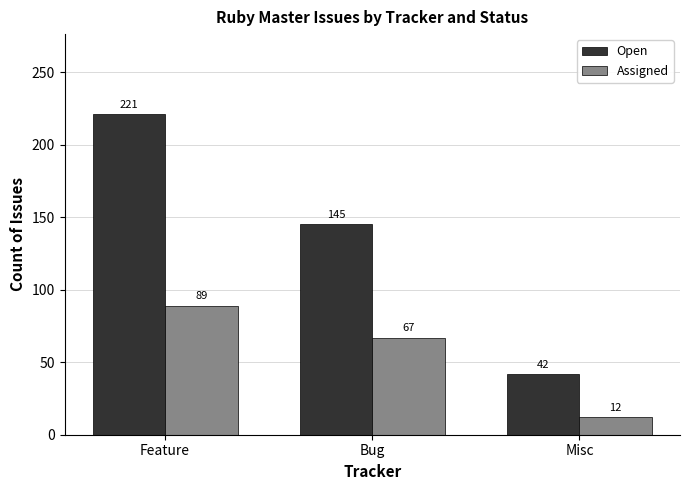

True or false: Open has a value of 10 at Misc.

False